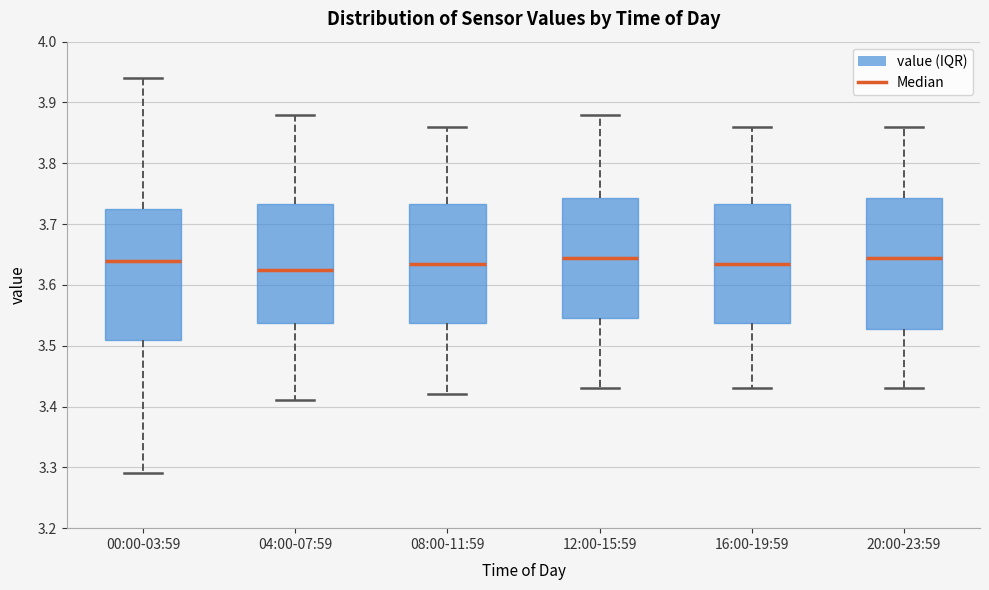

Where does the median line of the box for 00:00-03:59 sit on the y-axis? The values are not printed on the chart, so give them approximately, as read against the axis.

3.64